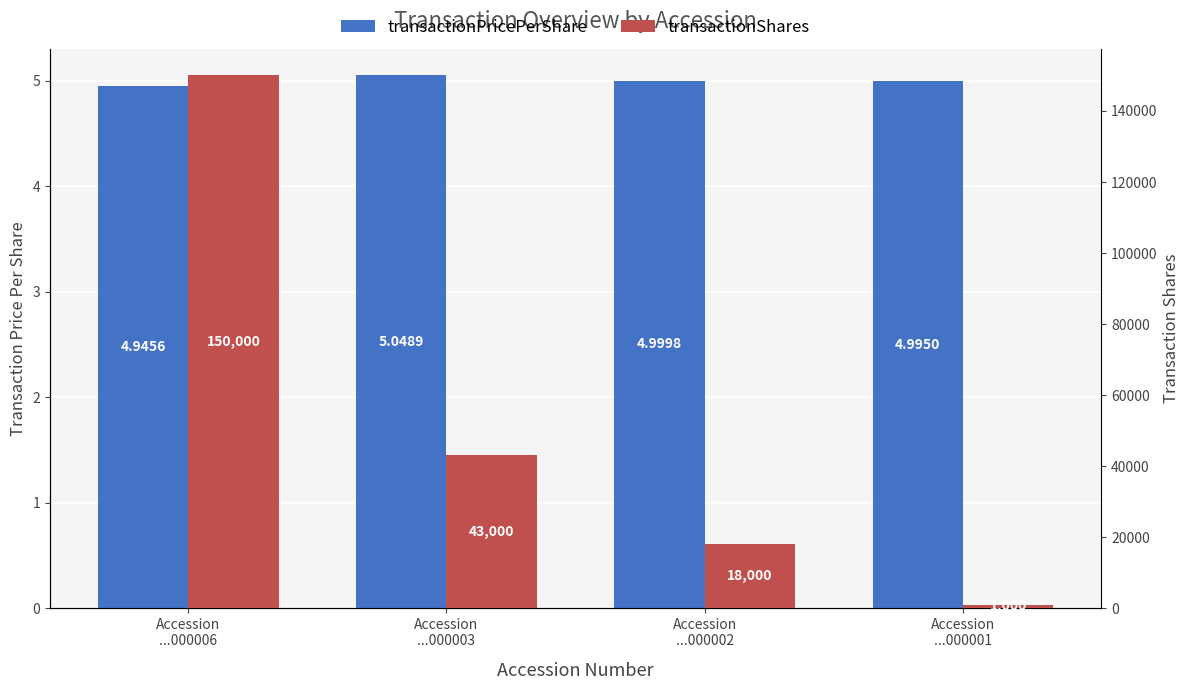

What is the label of the 4th bar from the left?

Accession
...000001